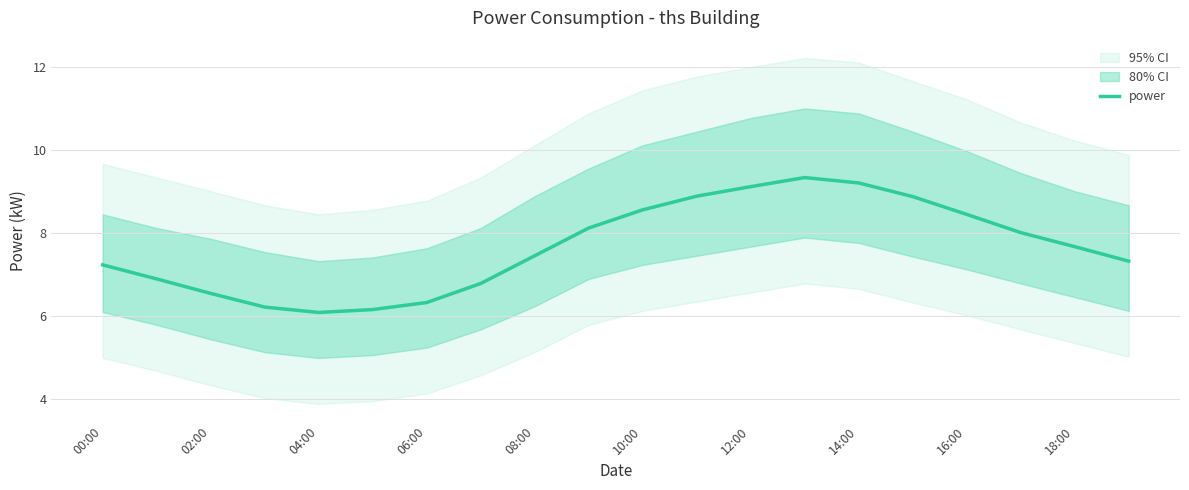

What is the maximum value for power?

9.3